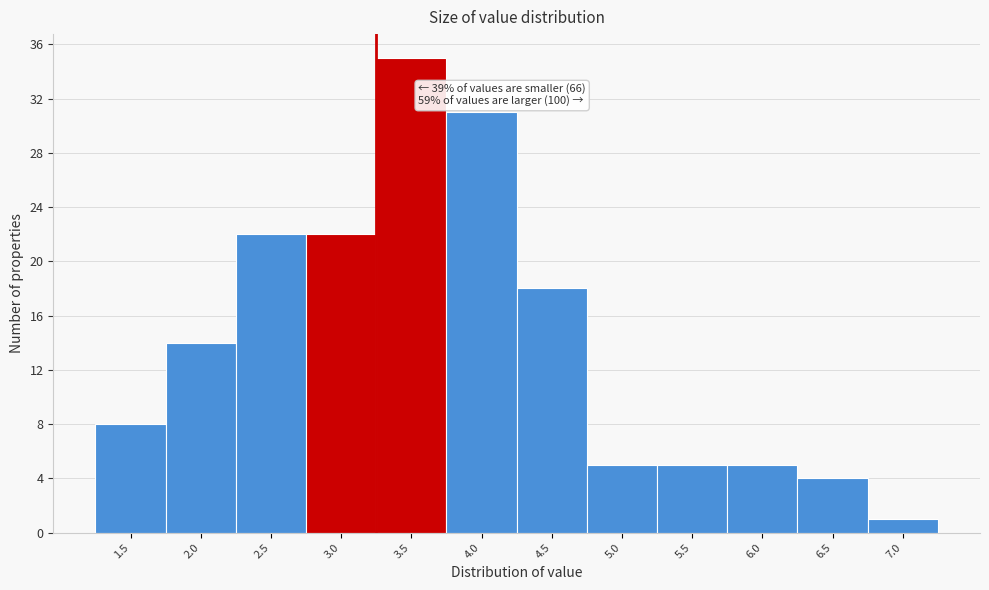

Reading right to left, transcribe all the data shown in this chart.

1	4	5	5	5	18	31	35	22	22	14	8